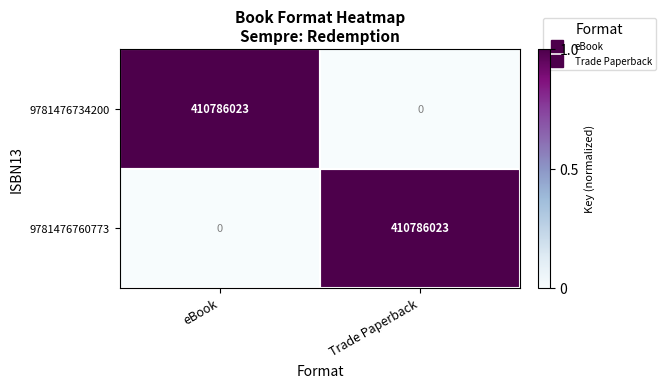

What is the total value across all series at eBook?

410786023